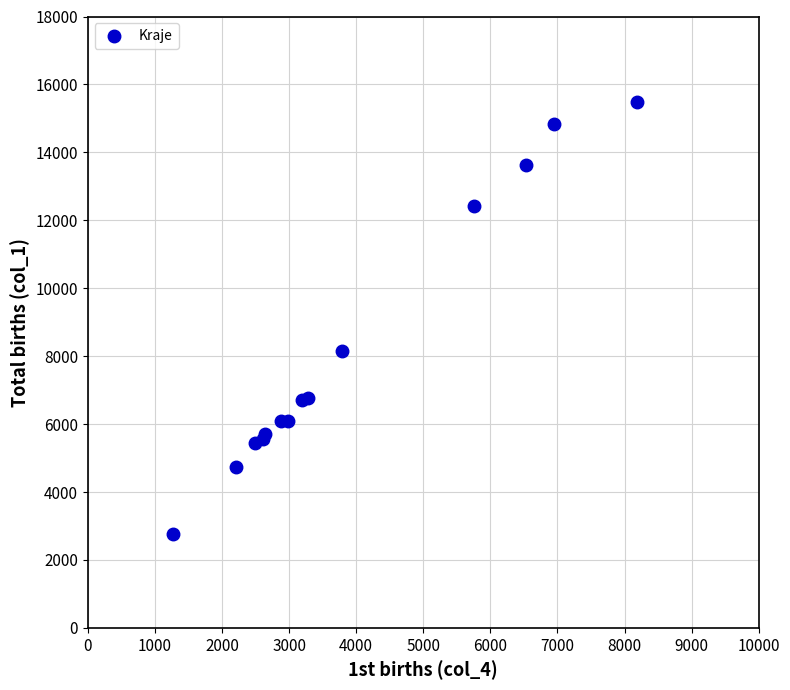

What Y value in the scatter plot is closest to 9129?

8139